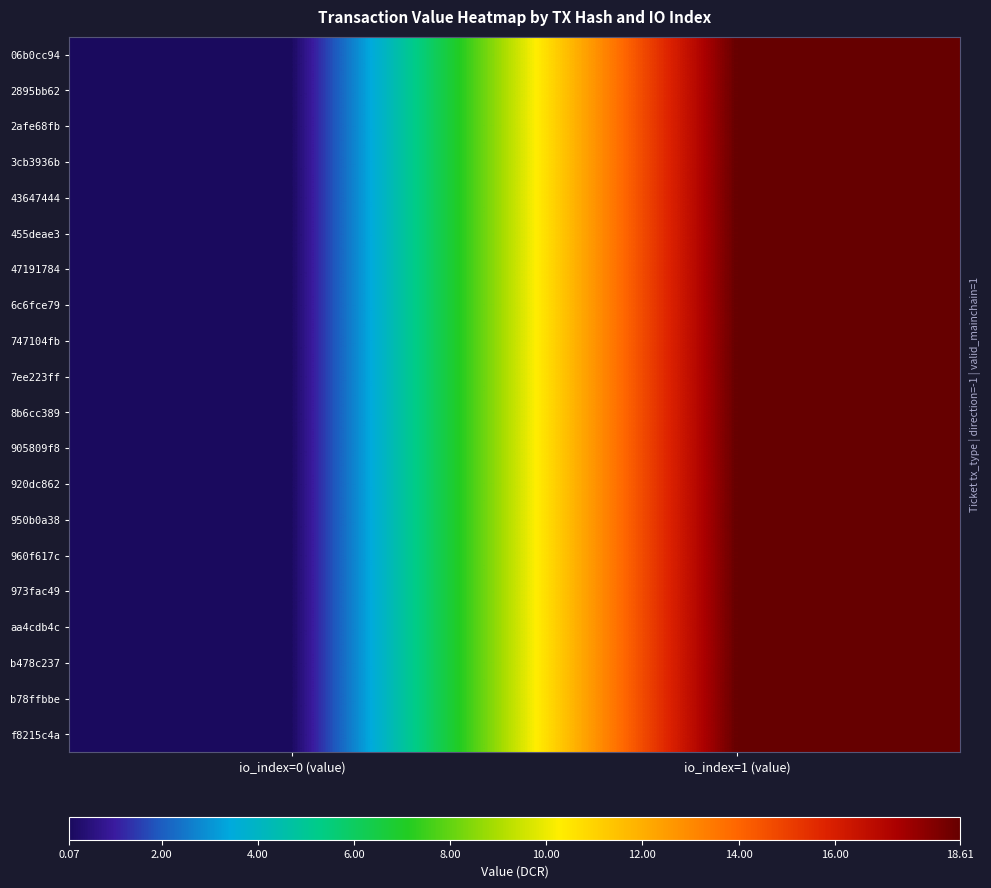

Reading right to left, extract all data points from this chart.

06b0cc94: io_index=1 (value)=18.6	io_index=0 (value)=0.1
2895bb62: io_index=1 (value)=18.6	io_index=0 (value)=0.1
2afe68fb: io_index=1 (value)=18.6	io_index=0 (value)=0.1
3cb3936b: io_index=1 (value)=18.6	io_index=0 (value)=0.1
43647444: io_index=1 (value)=18.6	io_index=0 (value)=0.1
455deae3: io_index=1 (value)=18.6	io_index=0 (value)=0.1
47191784: io_index=1 (value)=18.6	io_index=0 (value)=0.1
6c6fce79: io_index=1 (value)=18.6	io_index=0 (value)=0.1
747104fb: io_index=1 (value)=18.6	io_index=0 (value)=0.1
7ee223ff: io_index=1 (value)=18.6	io_index=0 (value)=0.1
8b6cc389: io_index=1 (value)=18.6	io_index=0 (value)=0.1
905809f8: io_index=1 (value)=18.6	io_index=0 (value)=0.1
920dc862: io_index=1 (value)=18.6	io_index=0 (value)=0.1
950b0a38: io_index=1 (value)=18.6	io_index=0 (value)=0.1
960f617c: io_index=1 (value)=18.6	io_index=0 (value)=0.1
973fac49: io_index=1 (value)=18.6	io_index=0 (value)=0.1
aa4cdb4c: io_index=1 (value)=18.6	io_index=0 (value)=0.1
b478c237: io_index=1 (value)=18.6	io_index=0 (value)=0.1
b78ffbbe: io_index=1 (value)=18.6	io_index=0 (value)=0.1
f8215c4a: io_index=1 (value)=18.6	io_index=0 (value)=0.1